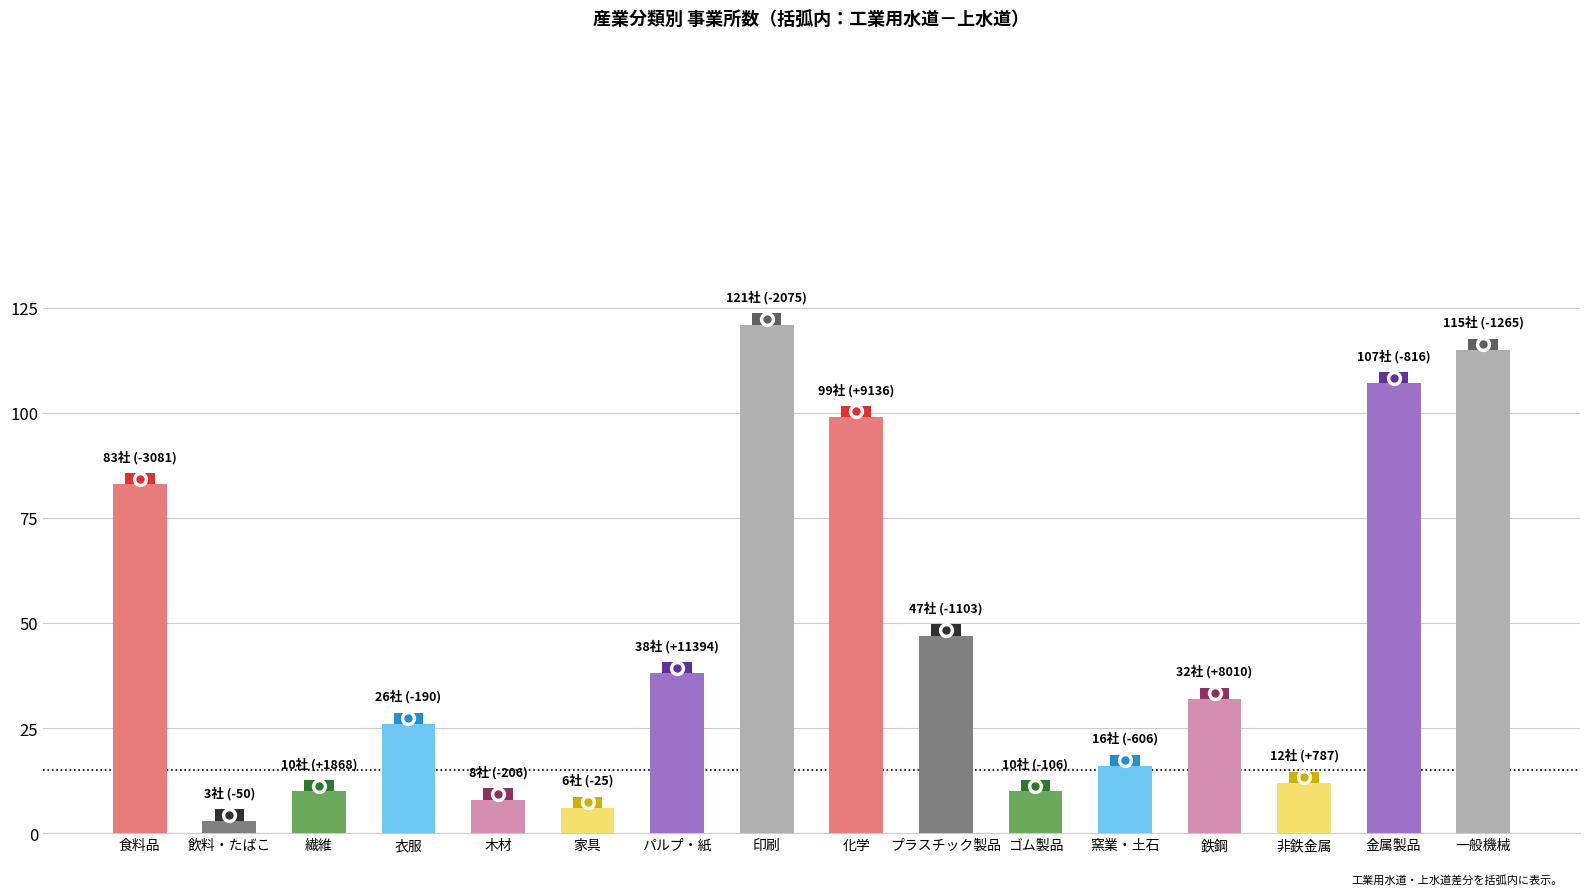

Which label corresponds to the smallest value in the chart?

飲料・たばこ